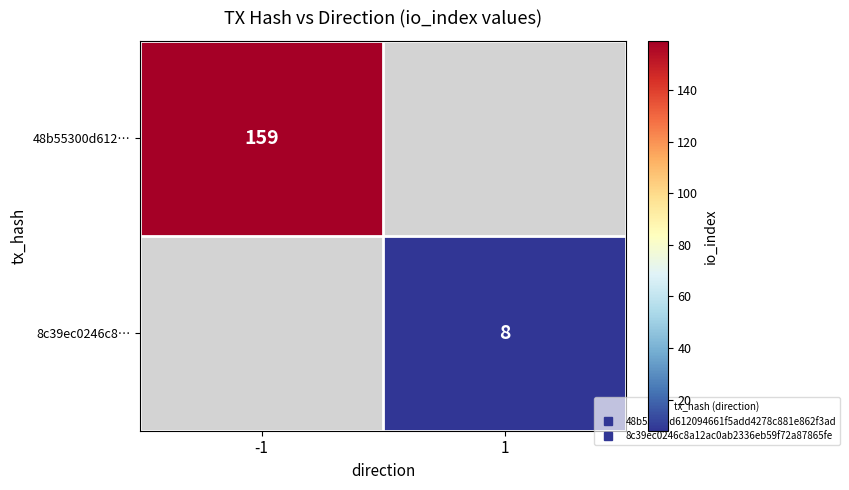

Rank the categories by 48b55300d612… value from lowest to highest.

-1, 1